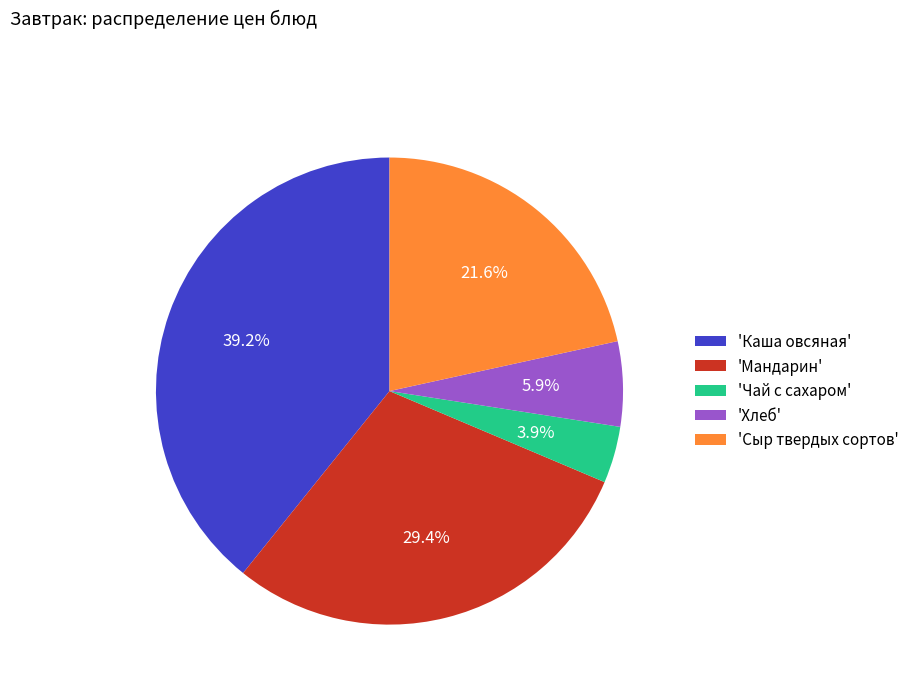

To the nearest percent, what is the difference between the largest and smallest slice percentages?

35%